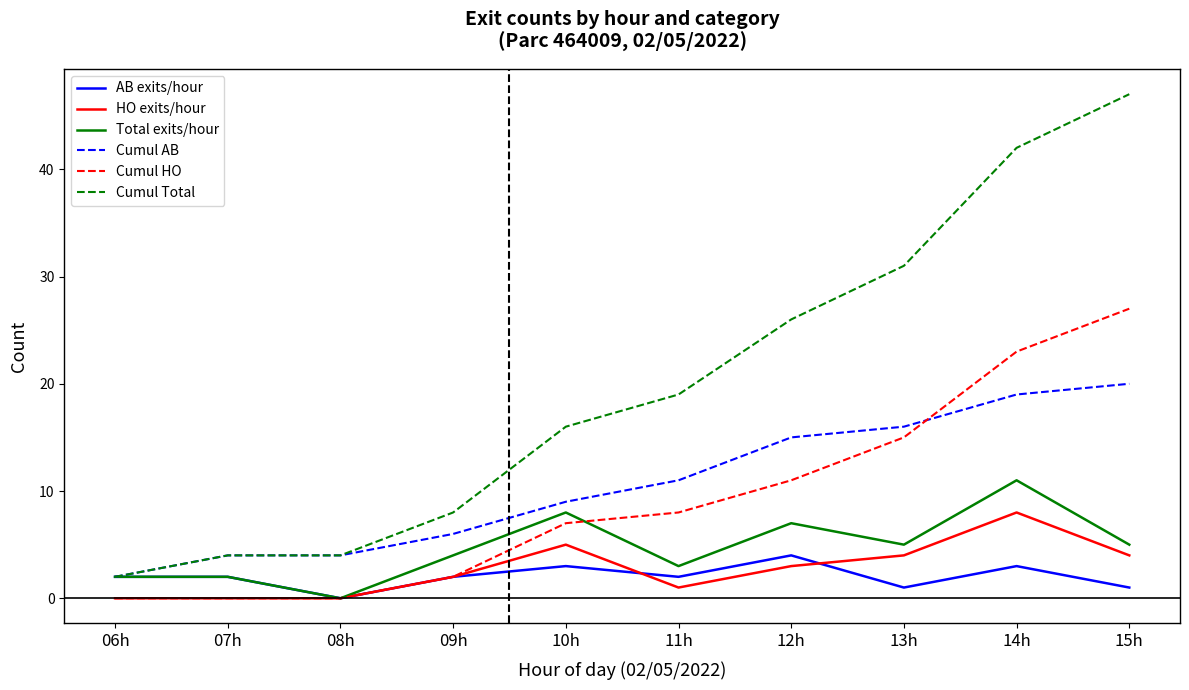

Reading left to right, extract all data points from this chart.

AB exits/hour: 2	2	0	2	3	2	4	1	3	1
HO exits/hour: 0	0	0	2	5	1	3	4	8	4
Total exits/hour: 2	2	0	4	8	3	7	5	11	5
Cumul AB: 2	4	4	6	9	11	15	16	19	20
Cumul HO: 0	0	0	2	7	8	11	15	23	27
Cumul Total: 2	4	4	8	16	19	26	31	42	47